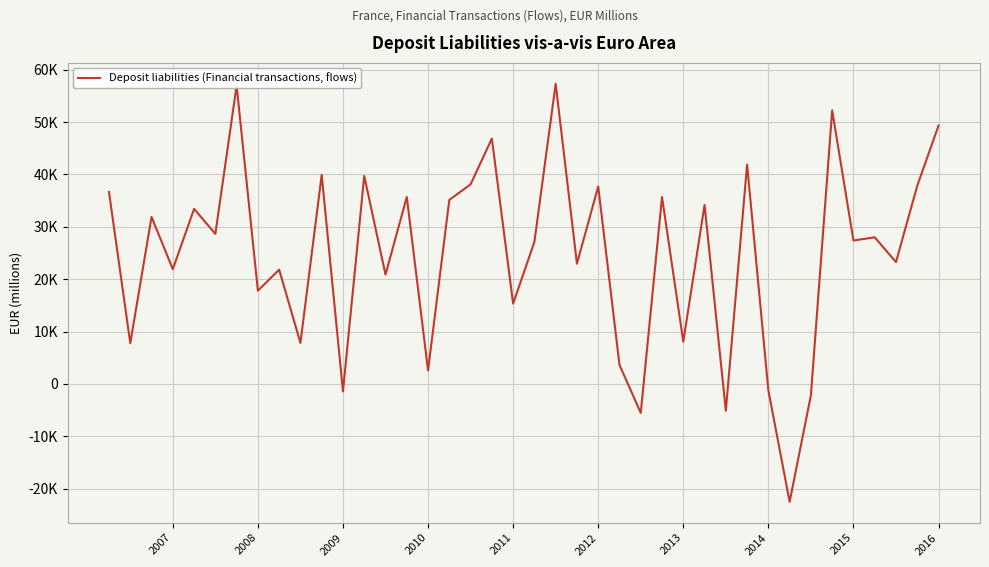

Does the chart have visible grid lines?

Yes